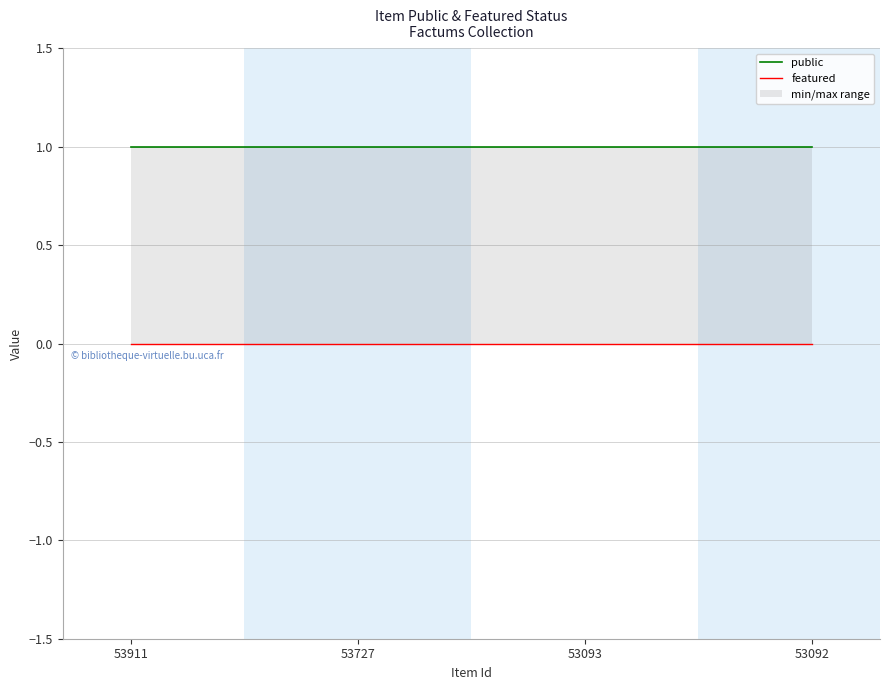

What is the value of the public point at the 2nd from the left?

1